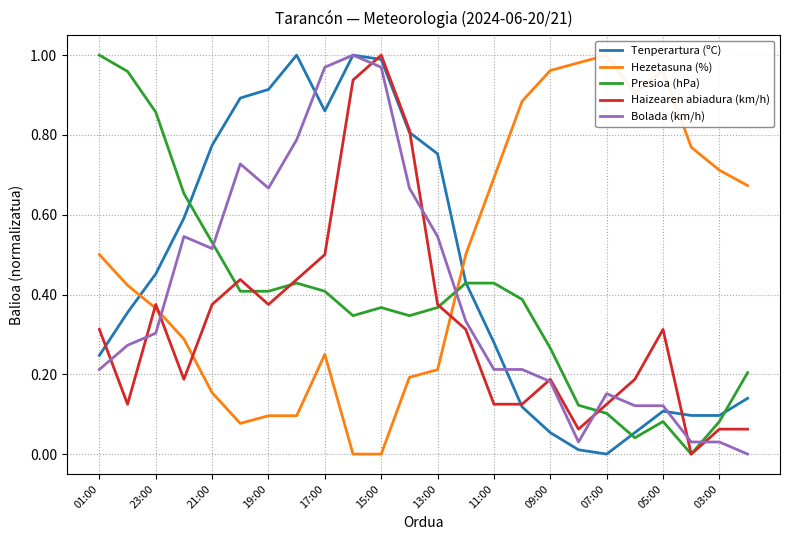

What is the difference between the second highest and second lowest values in the Bolada (km/h) series?

0.9